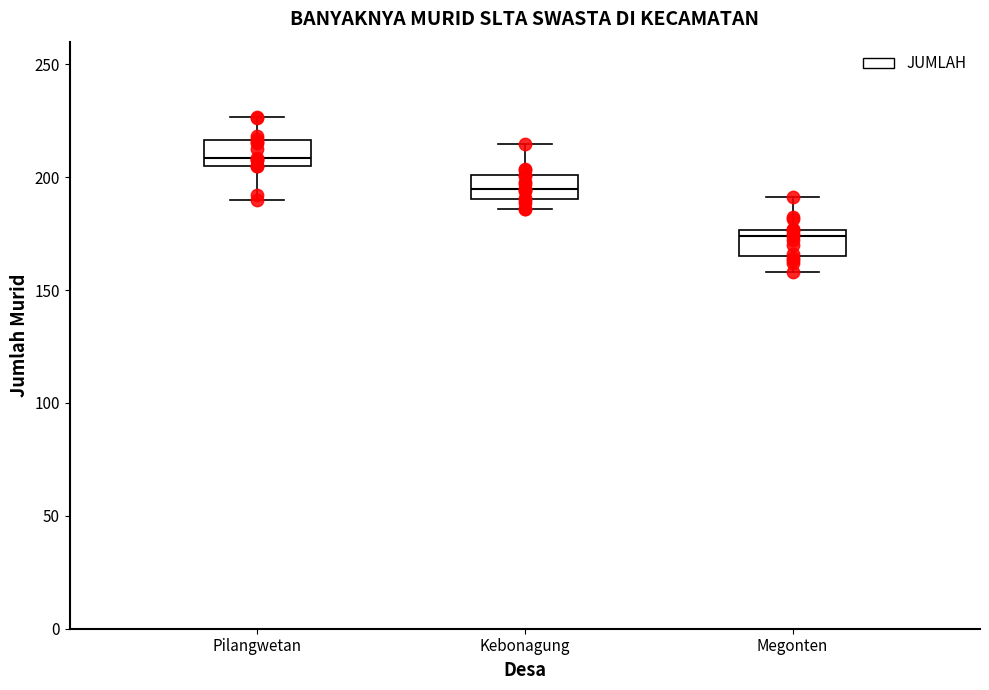

Where is the upper edge of the box for Pilangwetan on the y-axis? The values are not printed on the chart, so give them approximately, as read against the axis.

215